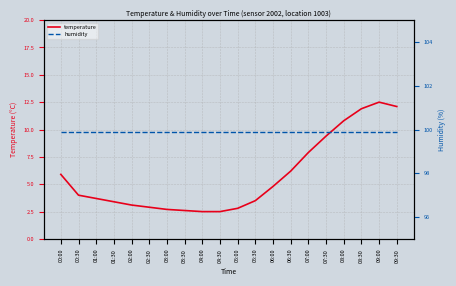

What is the lowest value of the temperature series?

2.5